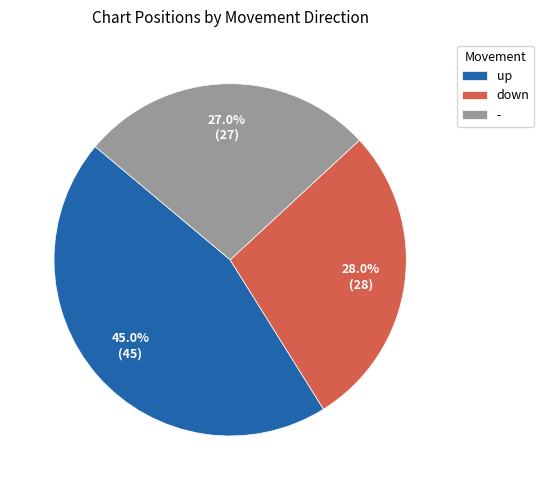

True or false: down accounts for 16% of the total.

False